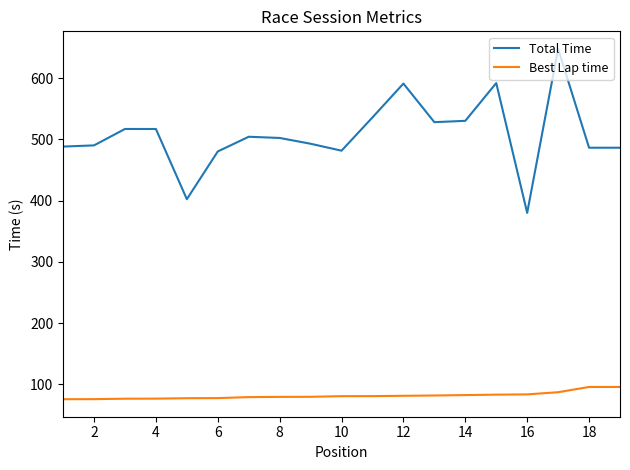

True or false: Total Time and Best Lap time cross at least once.

False